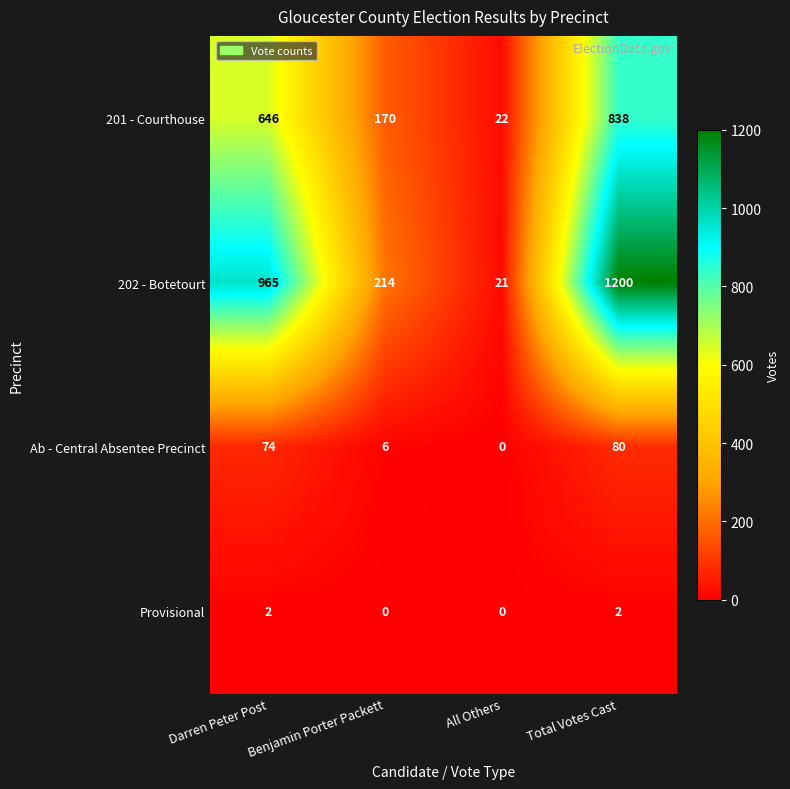

Rank the series by their maximum value, from lowest to highest.

Provisional, Ab - Central Absentee Precinct, 201 - Courthouse, 202 - Botetourt